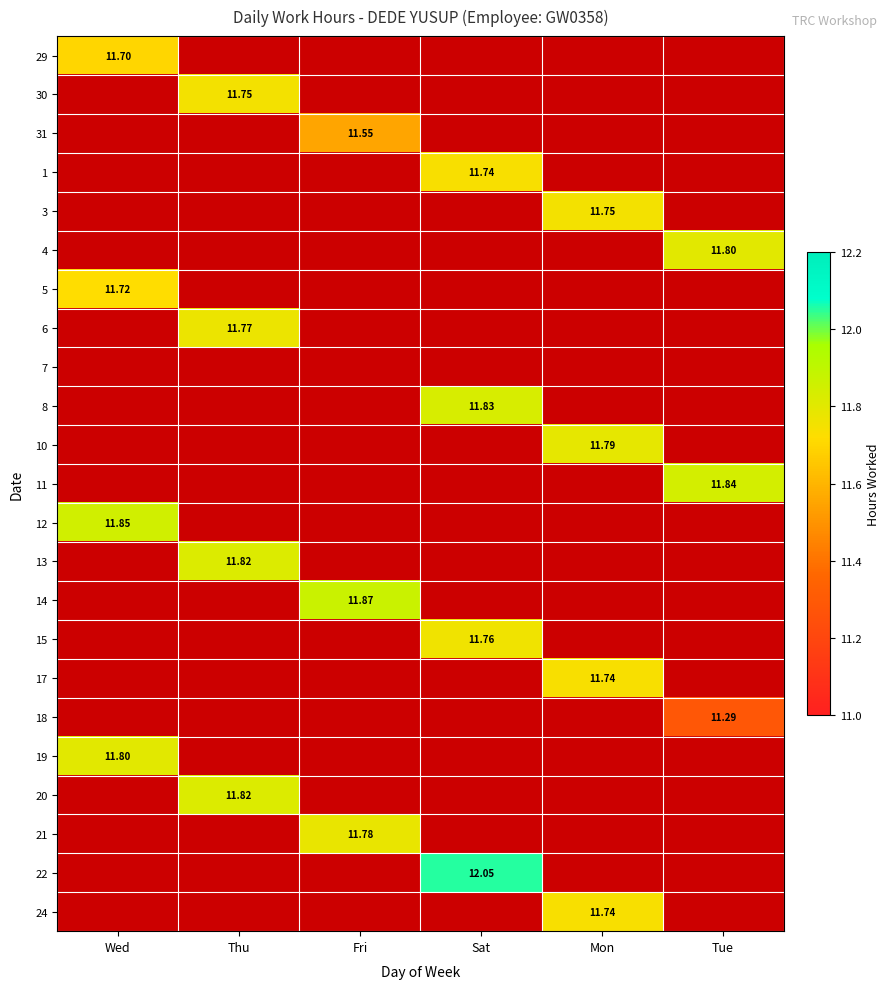

At which category does the chart reach its minimum across all series?

Tue